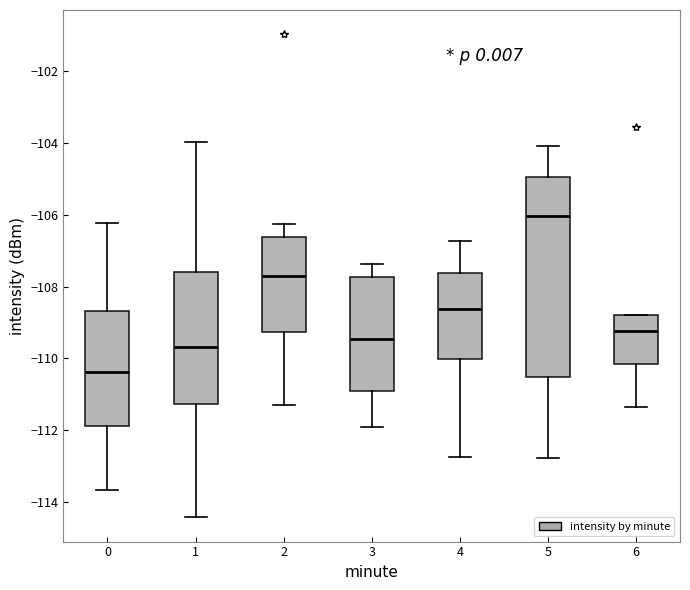

Where is the lower edge of the box at x = 6 on the y-axis? The values are not printed on the chart, so give them approximately, as read against the axis.

-110.2